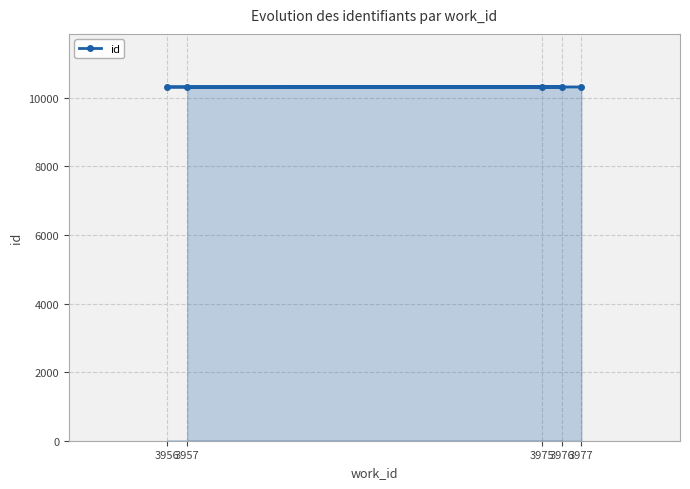

How many data points are above 10317?

2